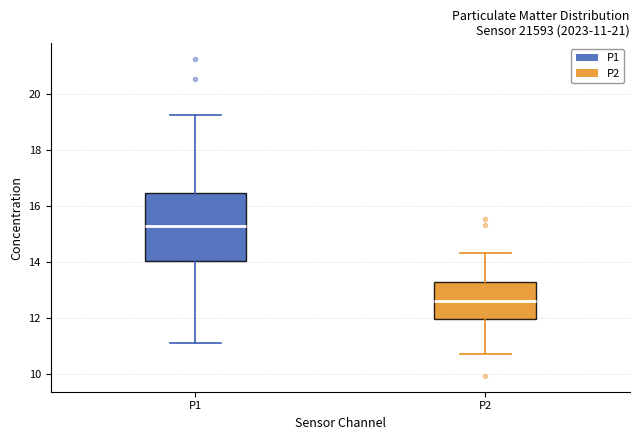

Which box's median line is the highest?

P1